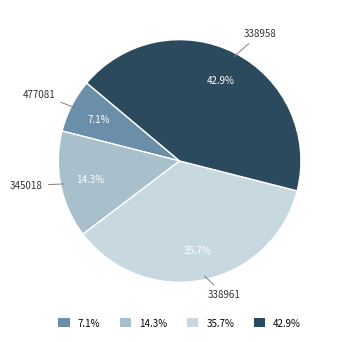

How many slices are in this pie chart?

4